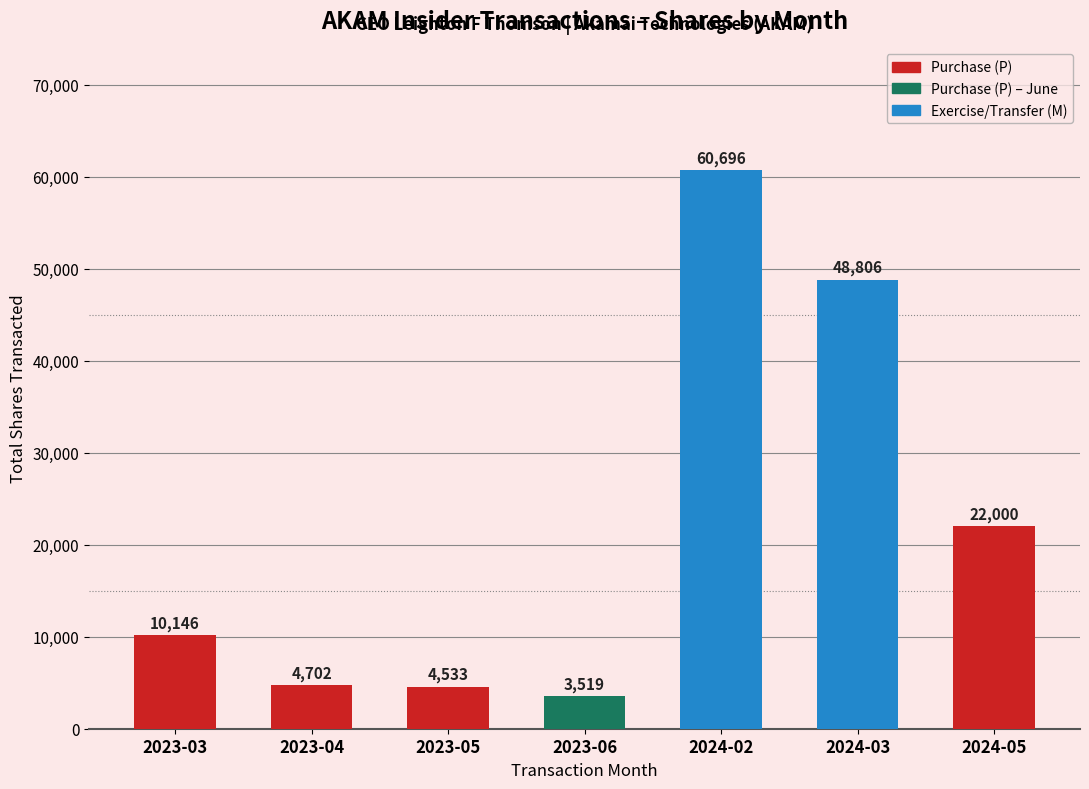

What value does the data have at 2023-05?

4533